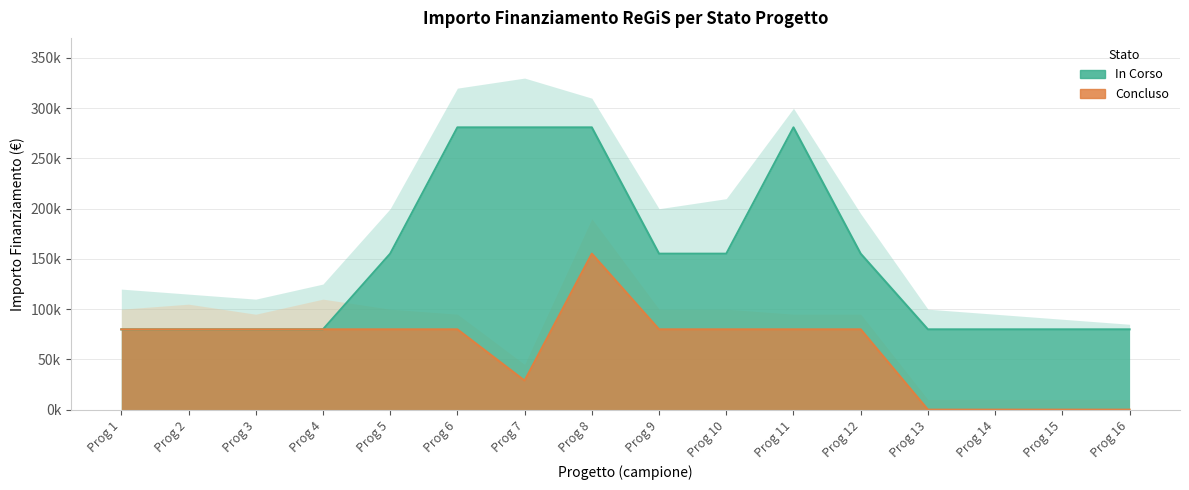

What is the value of the In Corso point at the 1st from the left?

79922